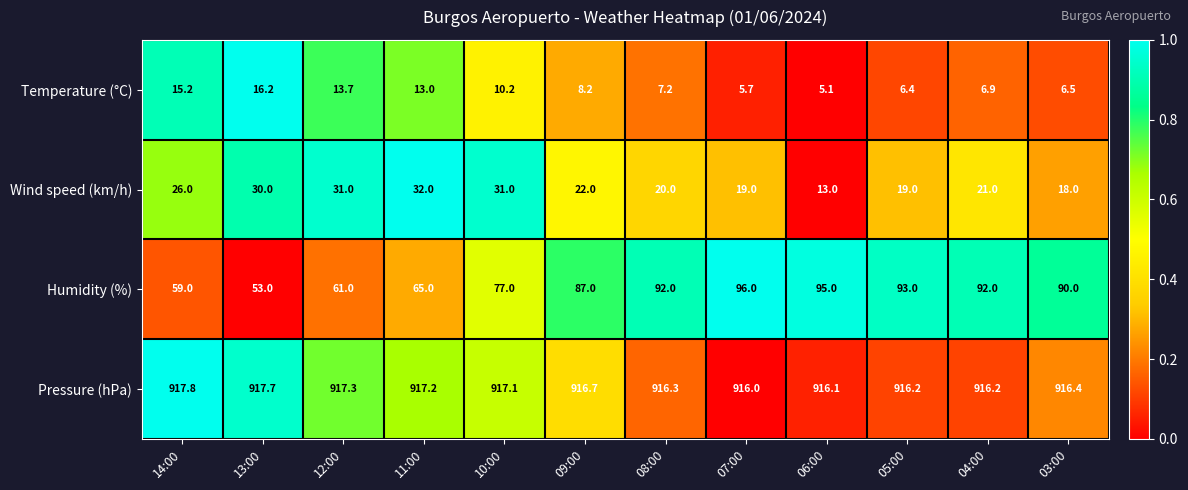

What is the difference between the second highest and second lowest values in the Wind speed (km/h) series?

13.0